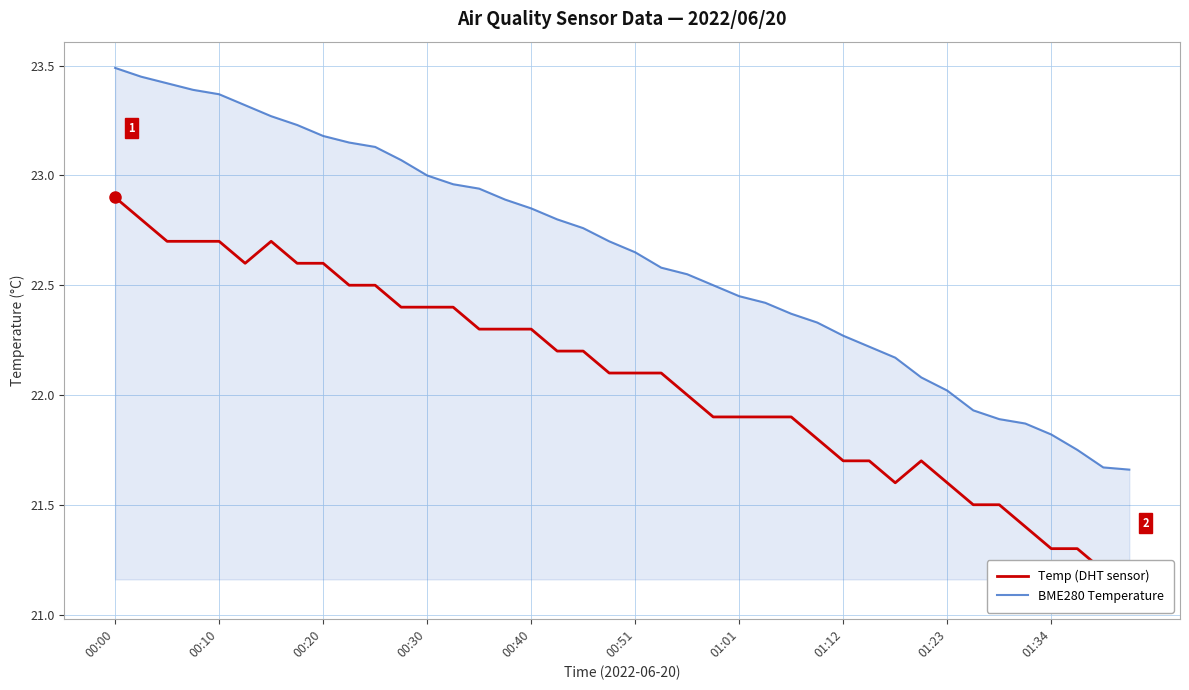

At which category is the sum across all series the highest?

00:00